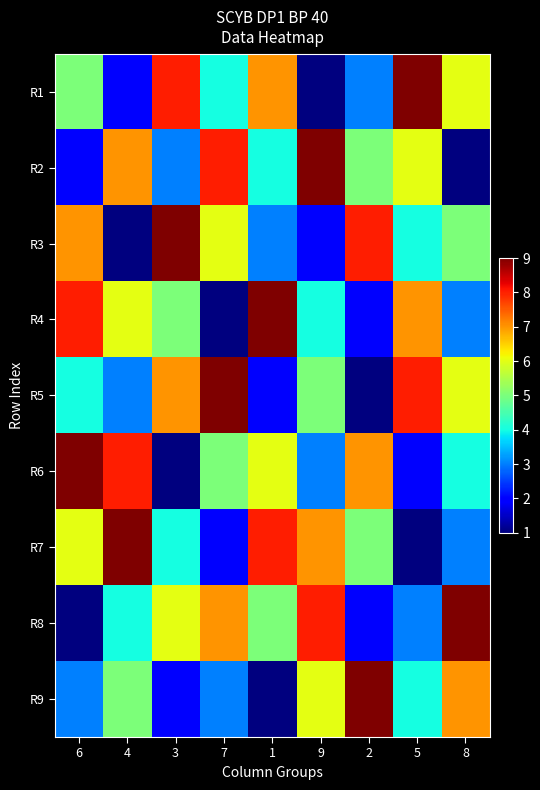

Reading right to left, transcribe all the data shown in this chart.

R1: 8=6	5=9	2=3	9=1	1=7	7=4	3=8	4=2	6=5
R2: 8=1	5=6	2=5	9=9	1=4	7=8	3=3	4=7	6=2
R3: 8=5	5=4	2=8	9=2	1=3	7=6	3=9	4=1	6=7
R4: 8=3	5=7	2=2	9=4	1=9	7=1	3=5	4=6	6=8
R5: 8=6	5=8	2=1	9=5	1=2	7=9	3=7	4=3	6=4
R6: 8=4	5=2	2=7	9=3	1=6	7=5	3=1	4=8	6=9
R7: 8=3	5=1	2=5	9=7	1=8	7=2	3=4	4=9	6=6
R8: 8=9	5=3	2=2	9=8	1=5	7=7	3=6	4=4	6=1
R9: 8=7	5=4	2=9	9=6	1=1	7=3	3=2	4=5	6=3